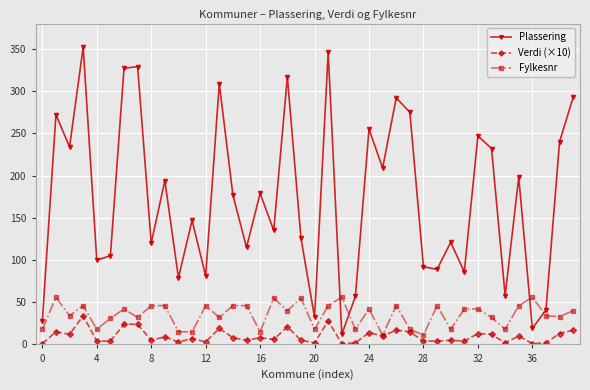

How many lines are shown in the chart?

3